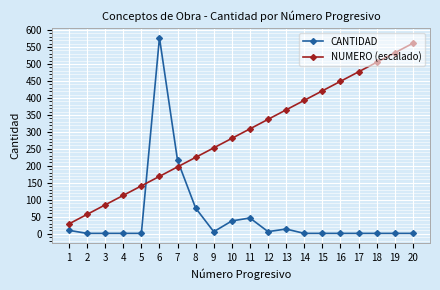

Rank the series by their average value, from lowest to highest.

CANTIDAD, NUMERO (escalado)